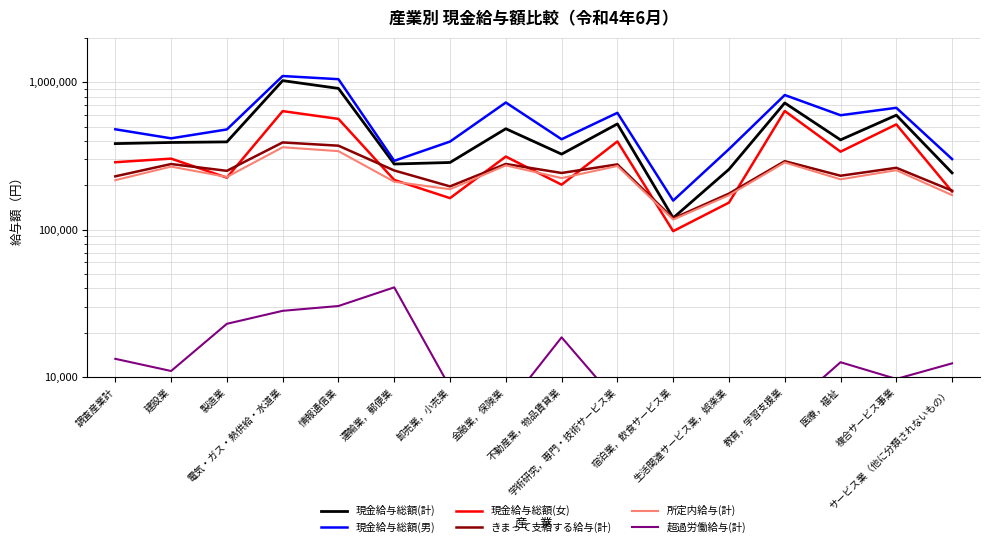

True or false: 現金給与総額(男) and きまって支給する給与(計) intersect in this chart.

False